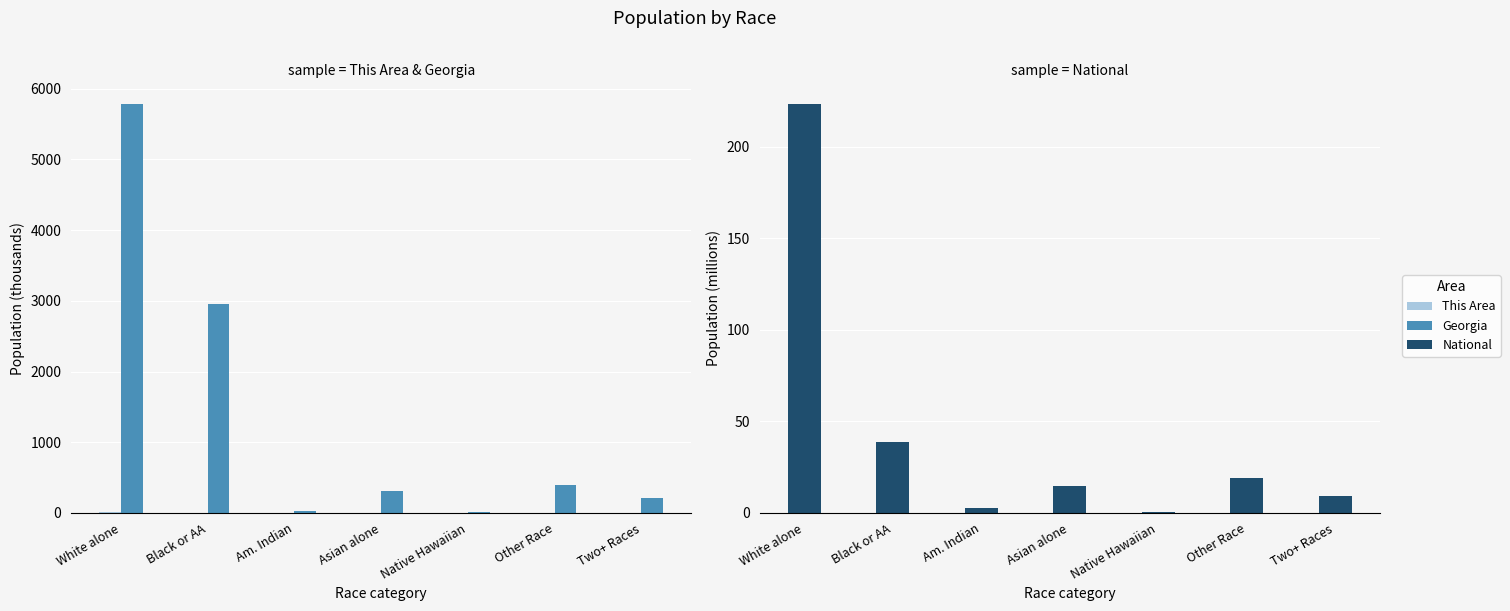

How many bars are there in each group?

3